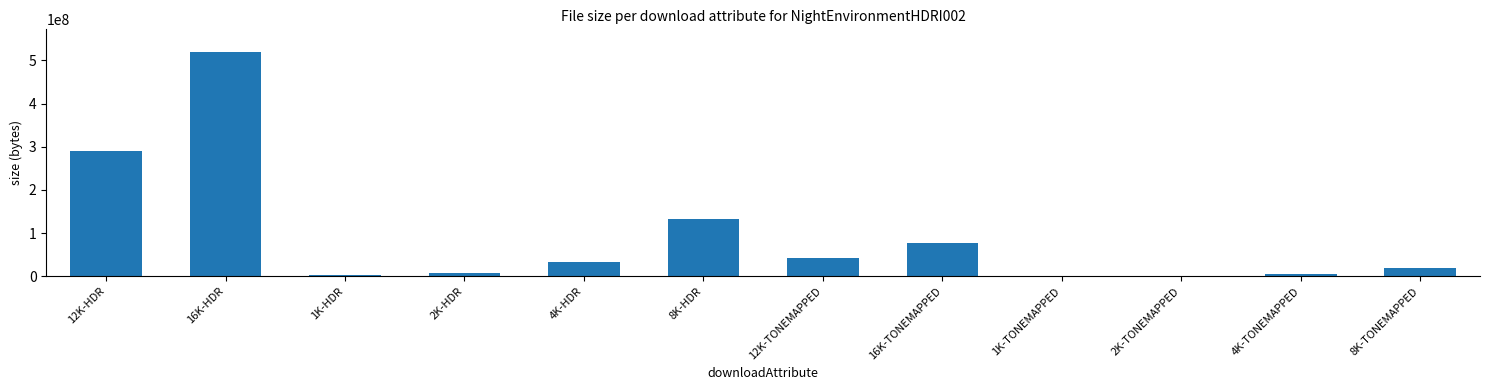

Are the bars horizontal?

No